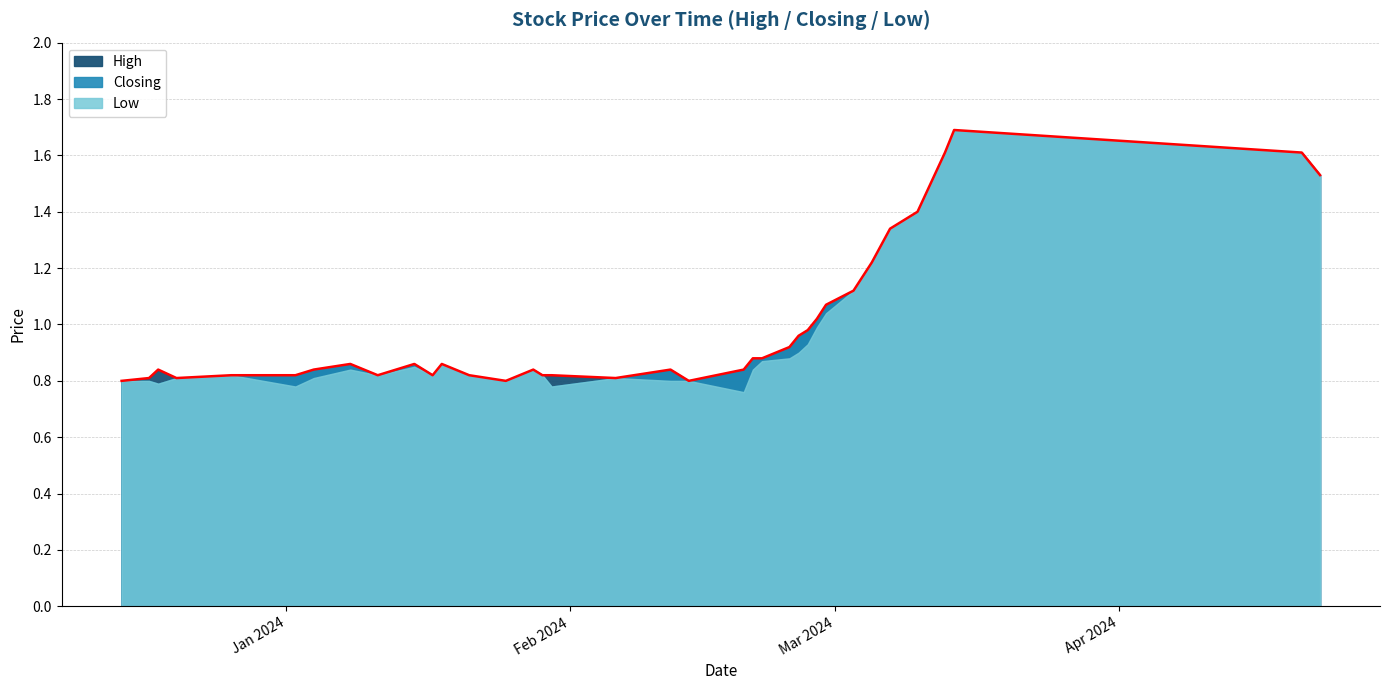

How many data points does each series have?

40